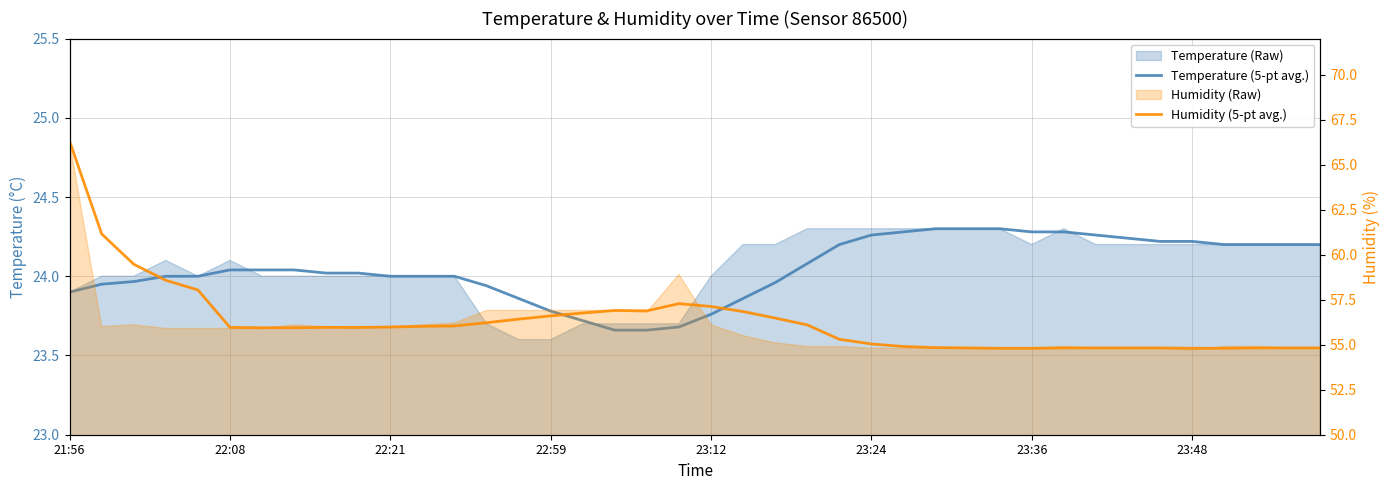

Where is the first local minimum for Humidity (5-pt avg.)?

18